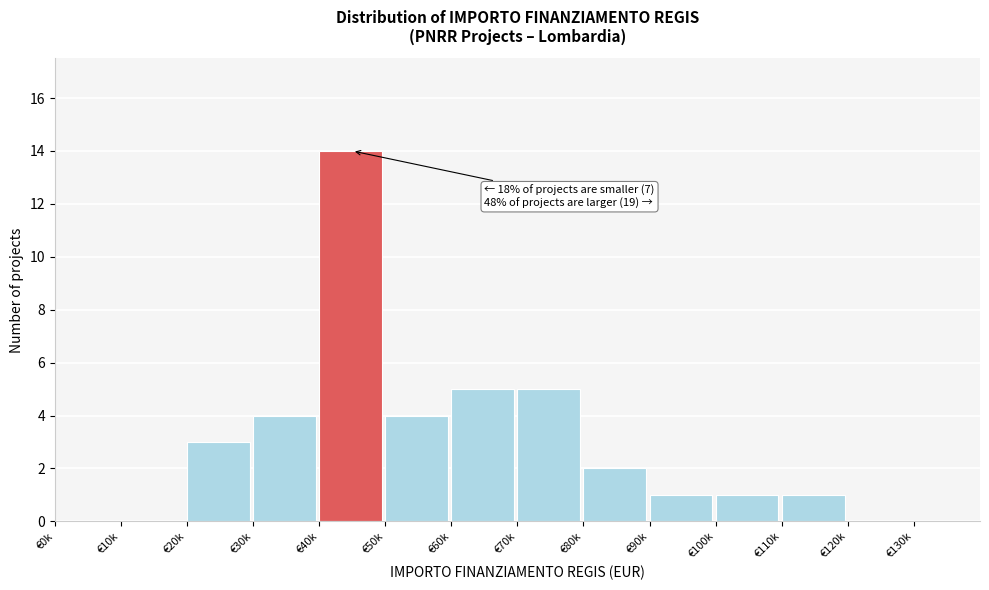

Reading right to left, extract all data points from this chart.

€130k=0	€120k=0	€110k=1	€100k=1	€90k=1	€80k=2	€70k=5	€60k=5	€50k=4	€40k=14	€30k=4	€20k=3	€10k=0	€0k=0